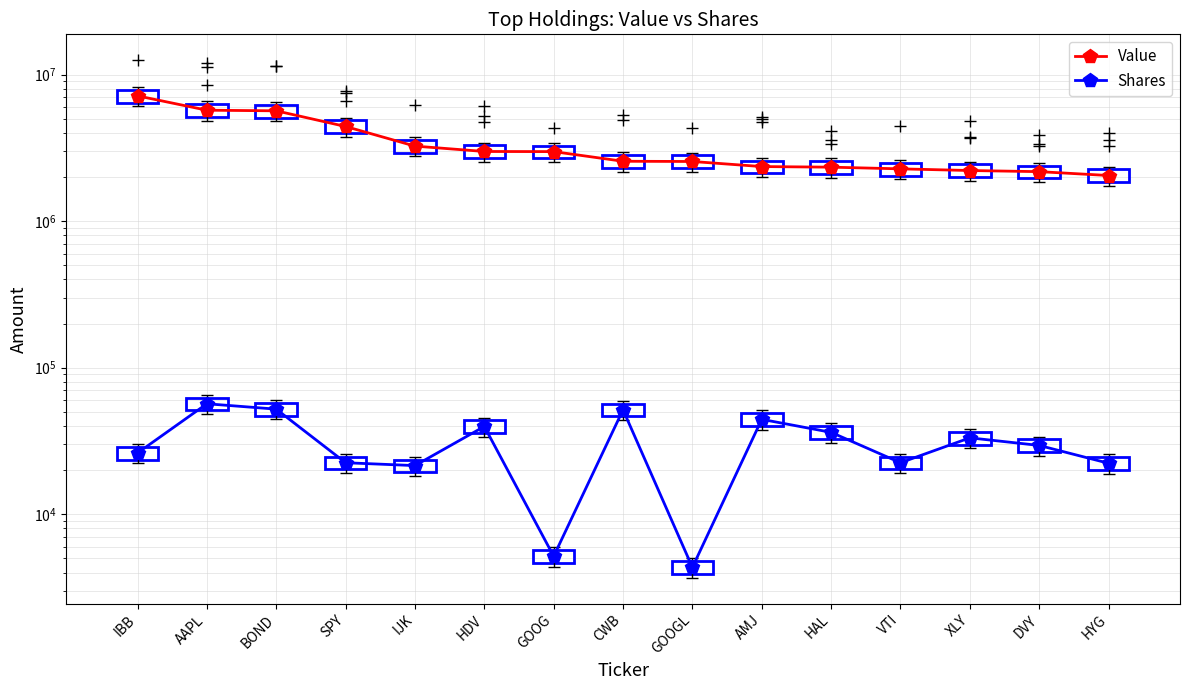

Which label corresponds to the largest value in the chart?

IBB